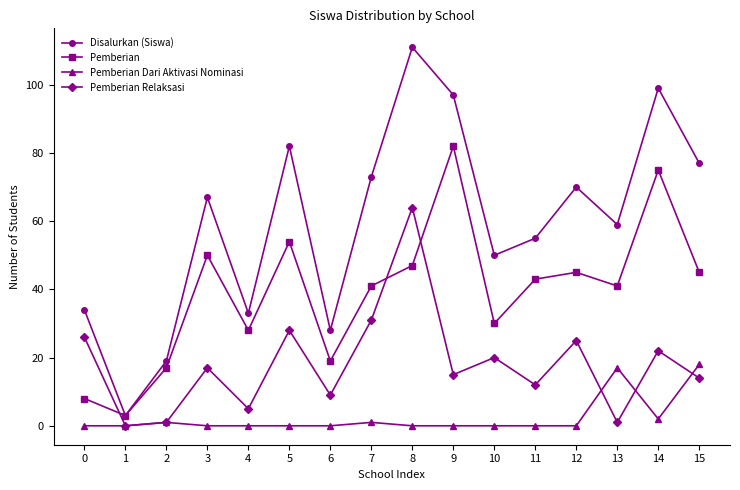

Which series changed the most between 1 and 15?

Disalurkan (Siswa)